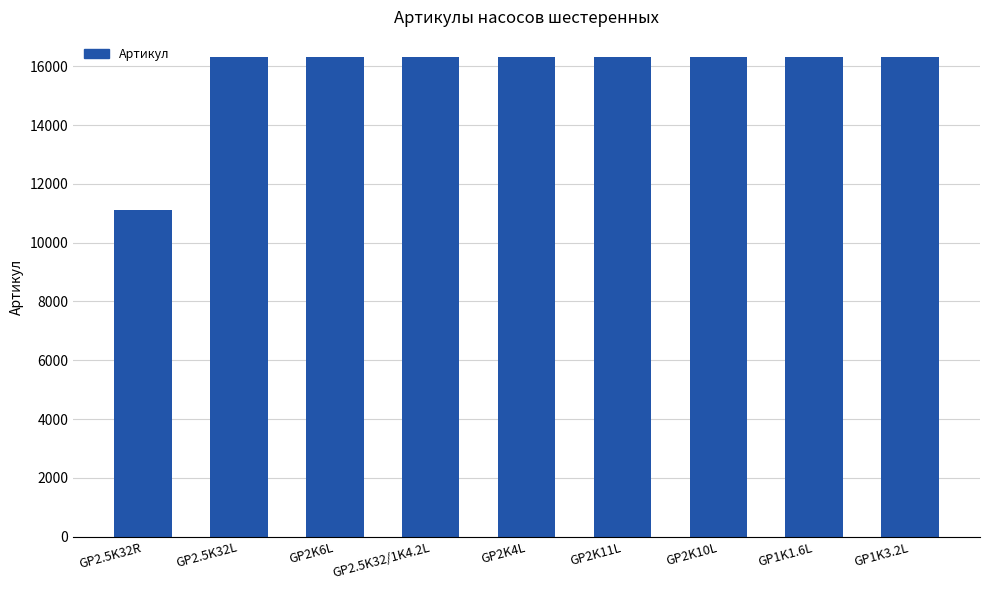

How many distinct data groups are displayed?

1